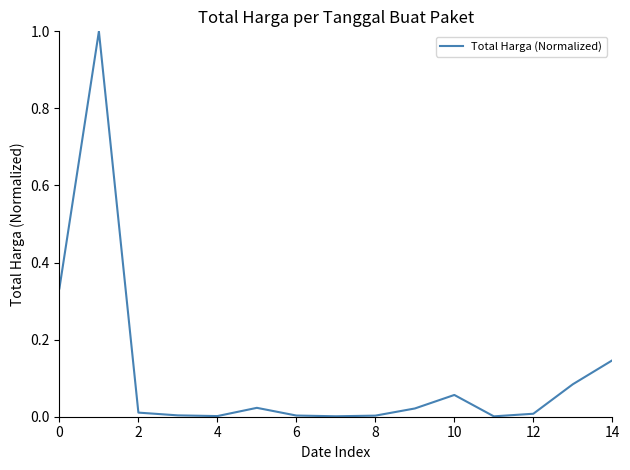

What is the maximum value shown in the chart?

1.0